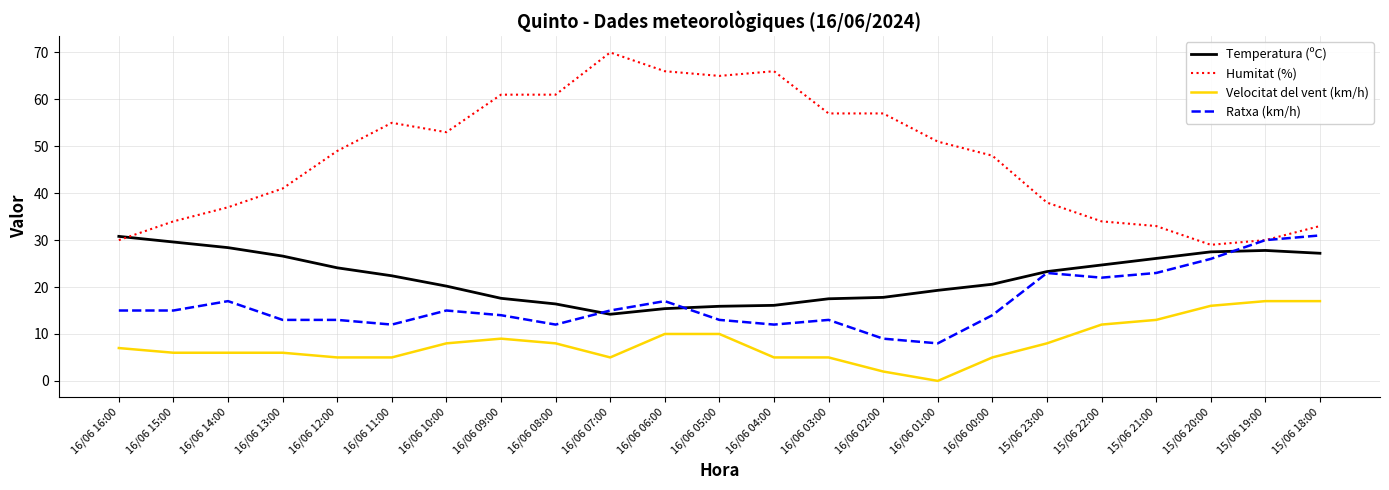

Which series has the widest spread of values?

Humitat (%)